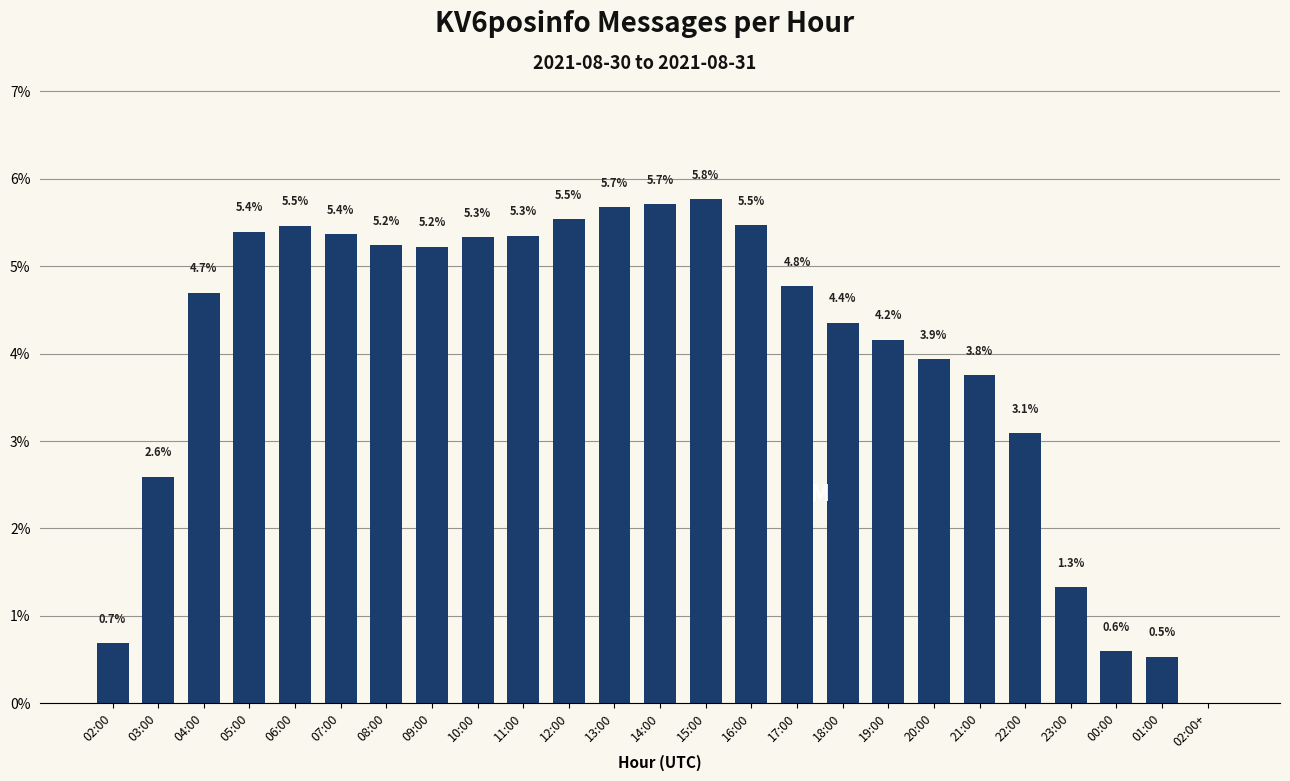

Which label corresponds to the smallest value in the chart?

02:00+